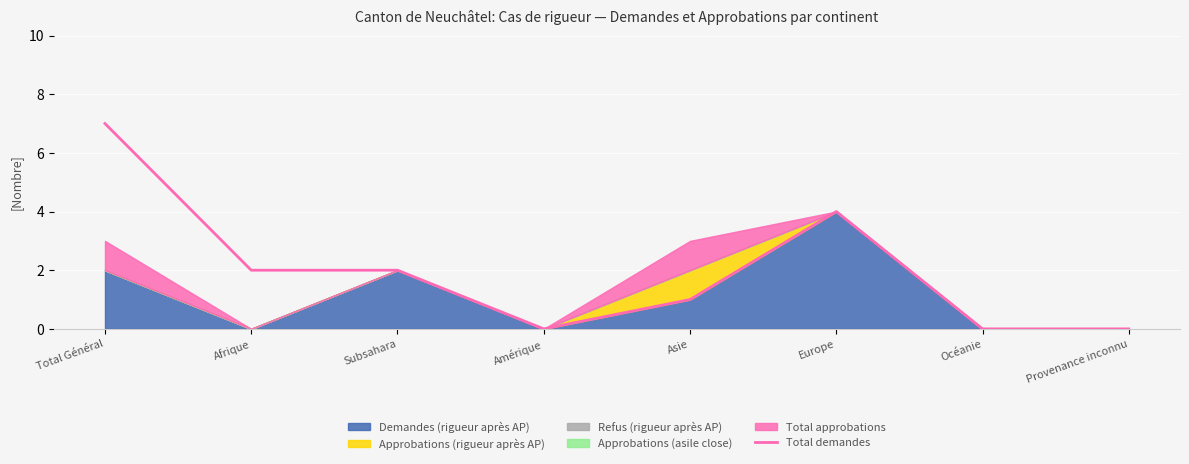

True or false: Total demandes has a value of 7 at Total Général.

True